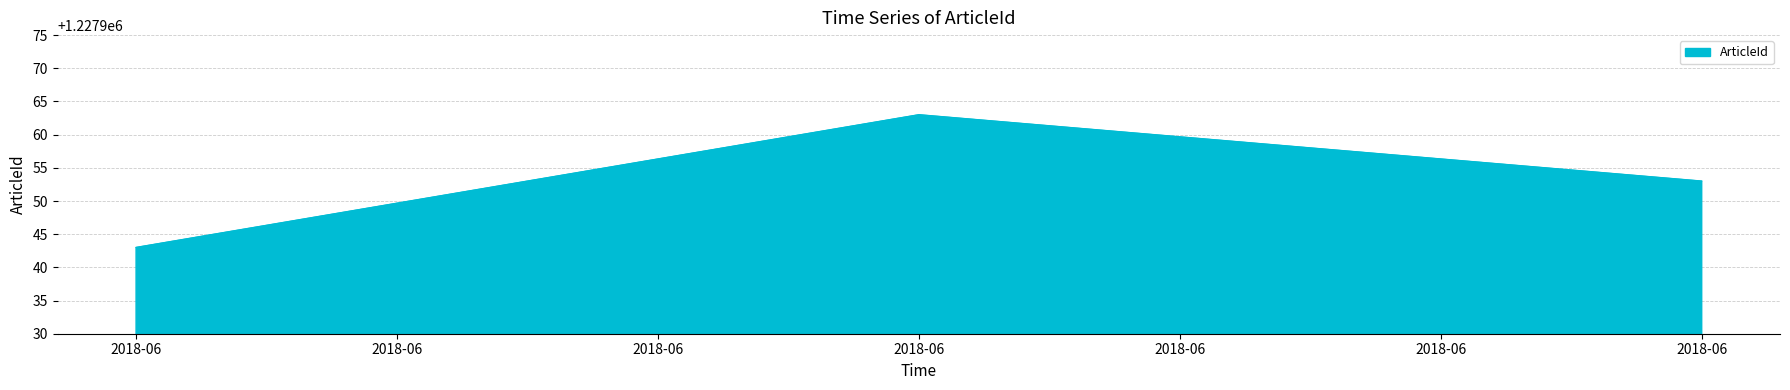

At which label does the data first exceed 1227953?

2018-06